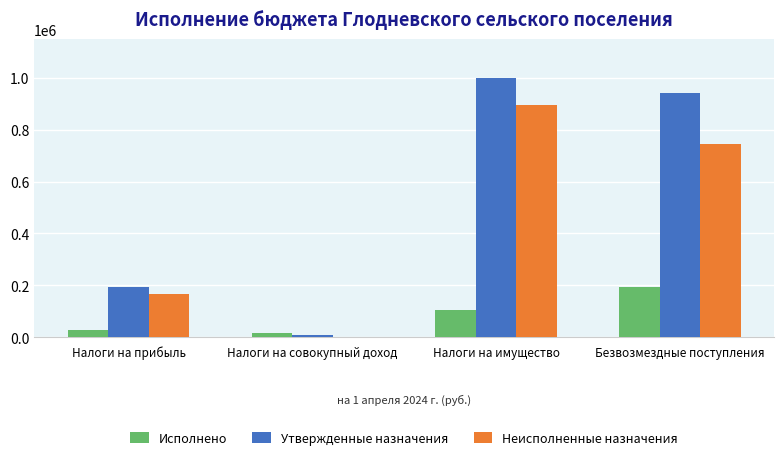

How many data points does each series have?

4